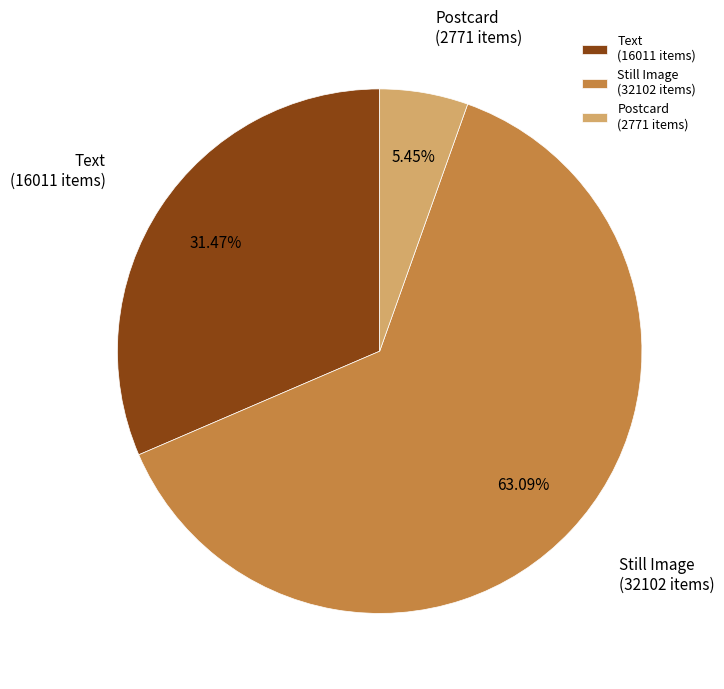

Which has a higher value, Postcard (2771 items) or Still Image (32102 items)?

Still Image (32102 items)